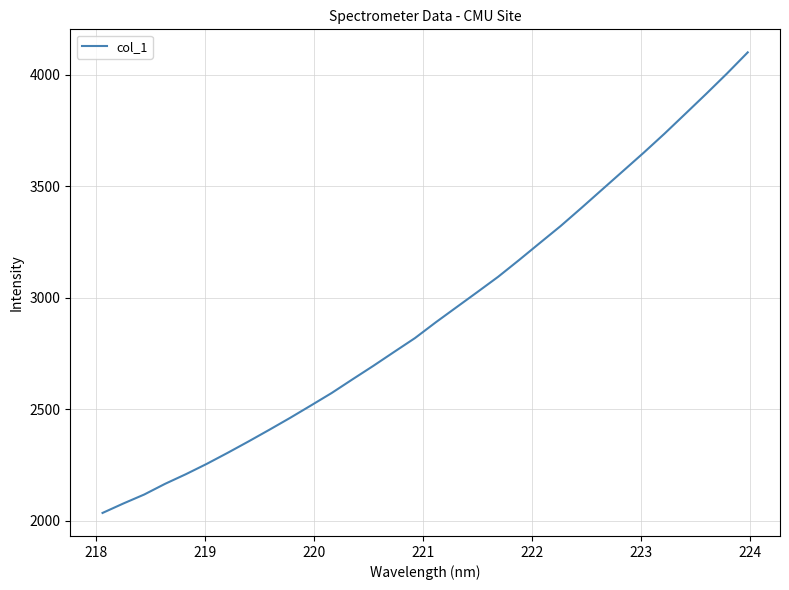

What is the minimum value shown in the chart?

2035.2